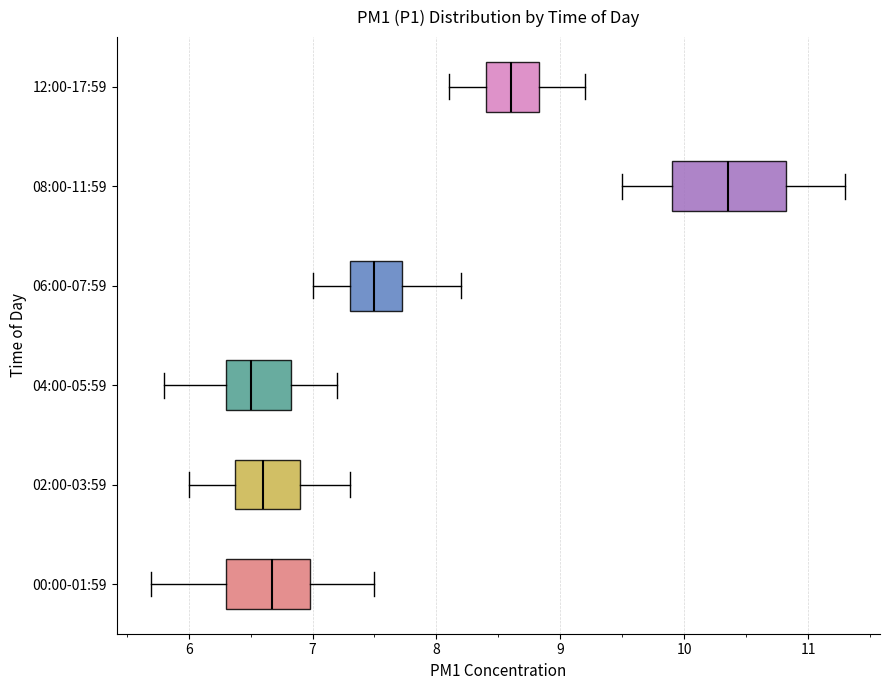

Reading bottom to top, read every box against the x-axis: the position of its median line, the range the box covers, and the ends of its whiskers. The values are not printed on the chart, so give them approximately, as read against the axis.

00:00-01:59: median 6.7, box 6.3 to 7.0, whiskers 5.7 to 7.5
02:00-03:59: median 6.6, box 6.4 to 6.9, whiskers 6.0 to 7.3
04:00-05:59: median 6.5, box 6.3 to 6.8, whiskers 5.8 to 7.2
06:00-07:59: median 7.5, box 7.3 to 7.7, whiskers 7.0 to 8.2
08:00-11:59: median 10.4, box 9.9 to 10.8, whiskers 9.5 to 11.3
12:00-17:59: median 8.6, box 8.4 to 8.8, whiskers 8.1 to 9.2